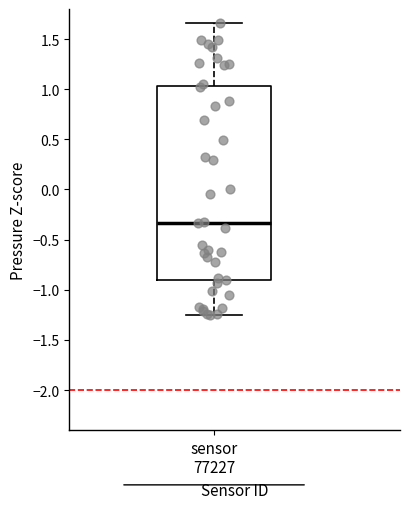

Transcribe this box plot: give where the median line is, the range the box spans, and where the two whiskers end, as read against the y-axis. The values are not printed on the chart, so give them approximately, as read against the axis.

median -0.35, box -0.90 to 1.05, whiskers -1.25 to 1.65